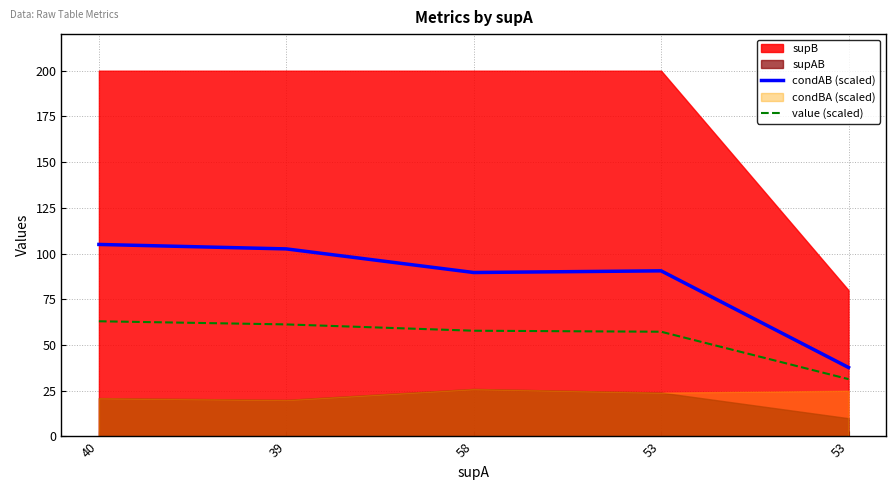

Rank the categories by value (scaled) value from highest to lowest.

40, 39, 58, 53, 53